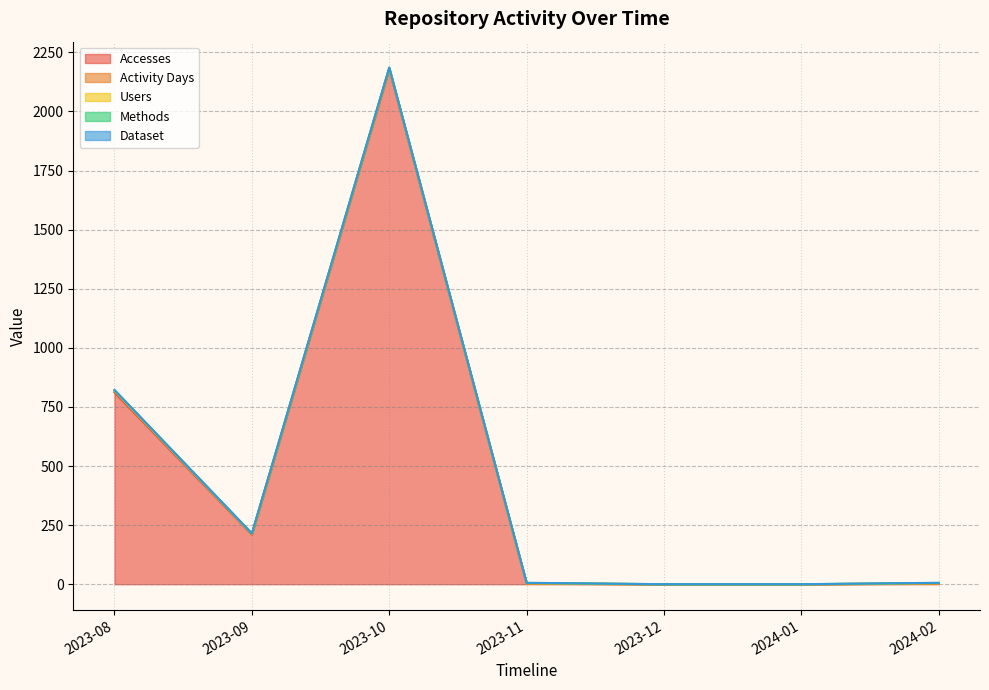

What is the average value of the Activity Days series?

2